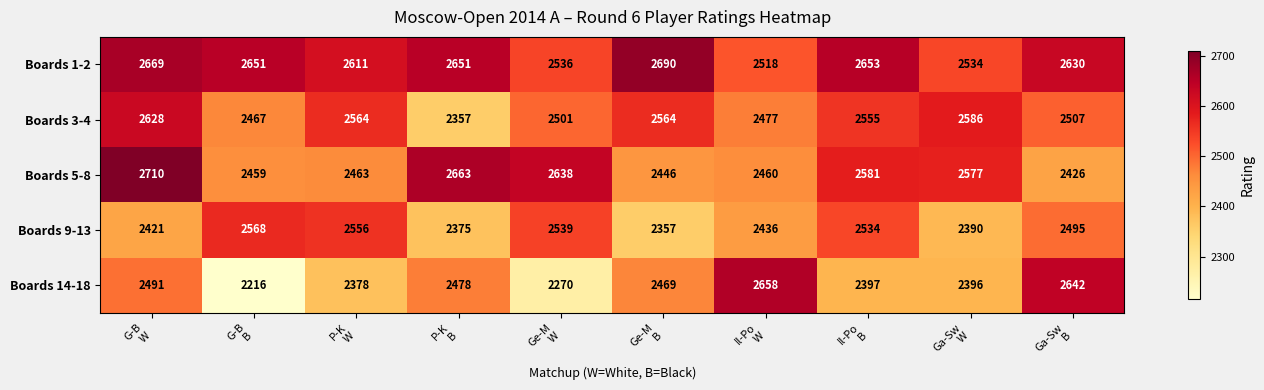

What is the lowest value of the Boards 1-2 series?

2518